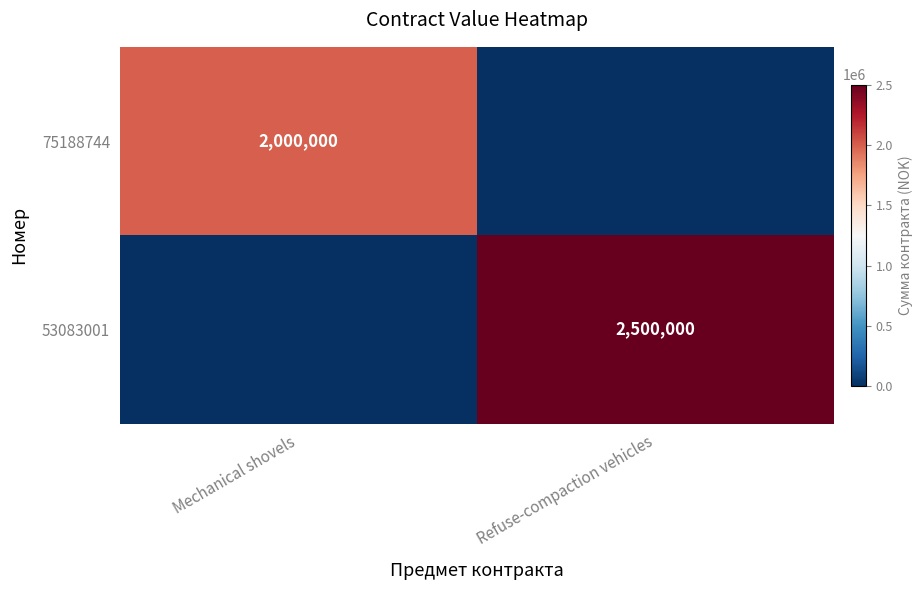

Is it true that 75188744 equals 2000000 at Mechanical shovels?

True